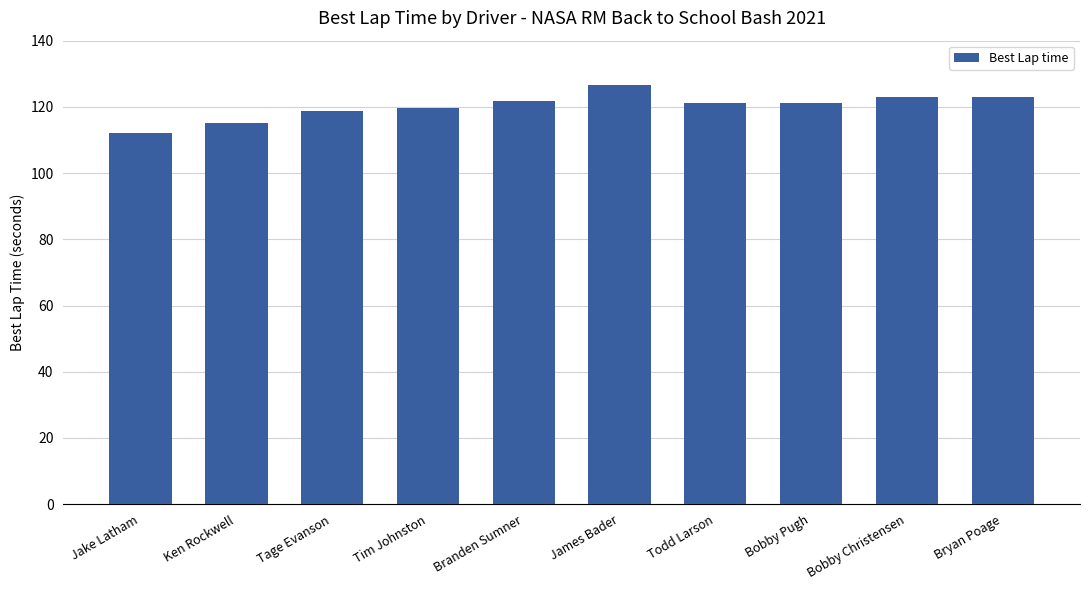

Count the number of data series in this chart.

1